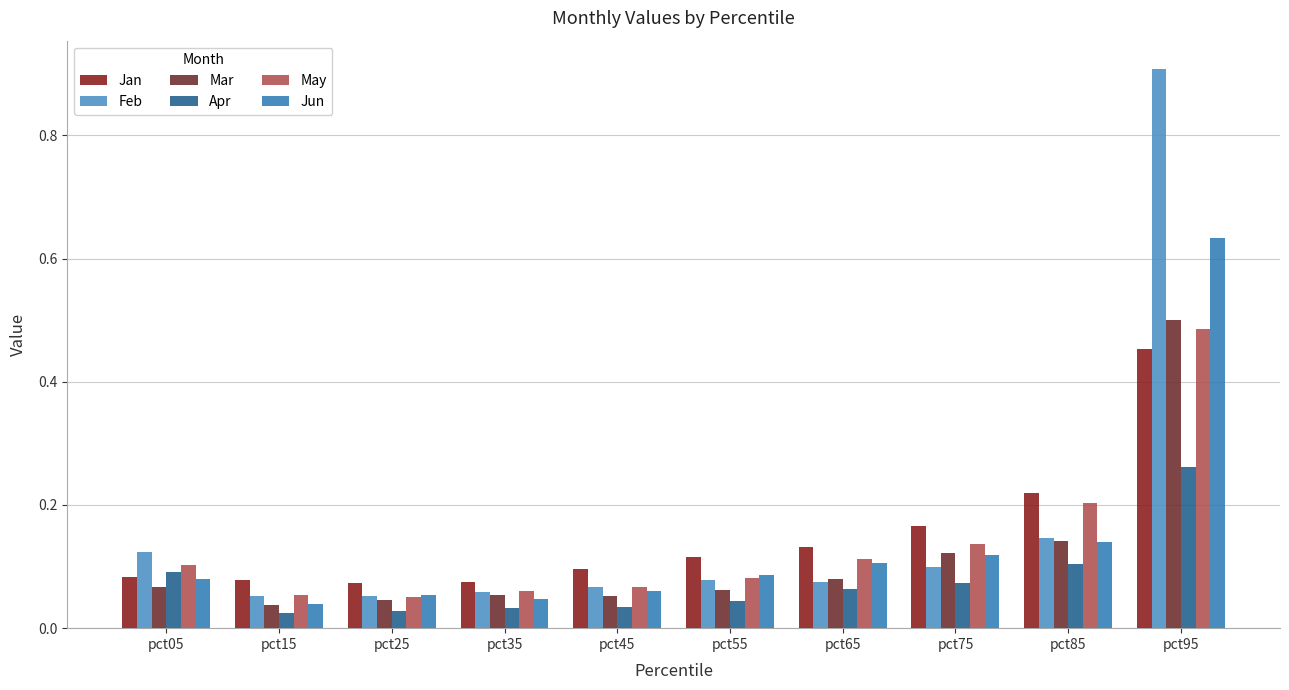

What is the difference between the maximum and minimum values in the Jan series?

0.4